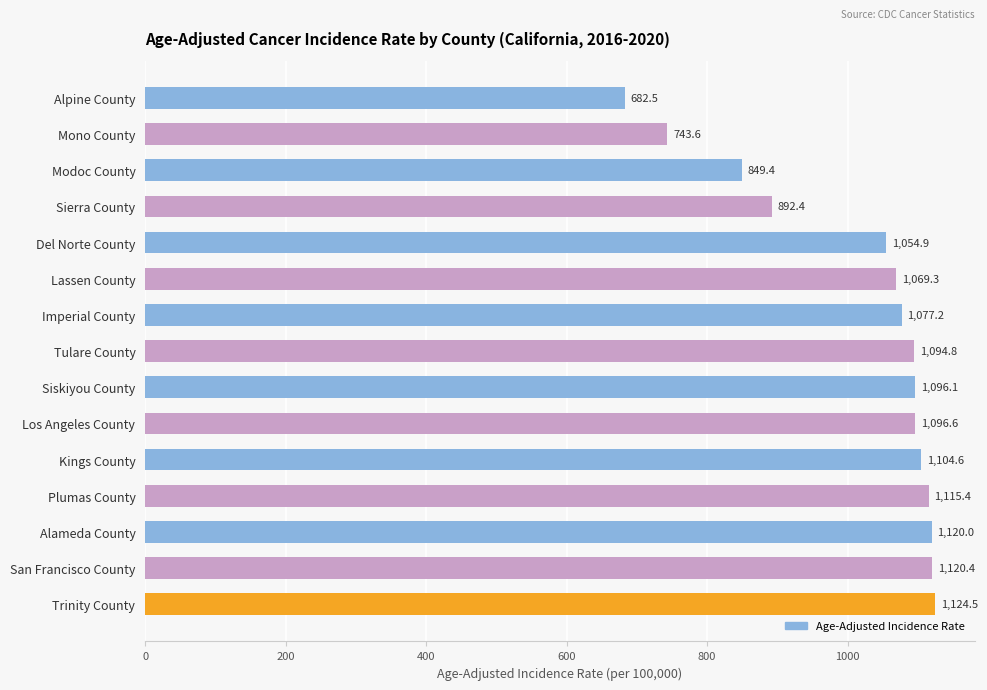

What is the value of the 6th bar from the top?

1069.3